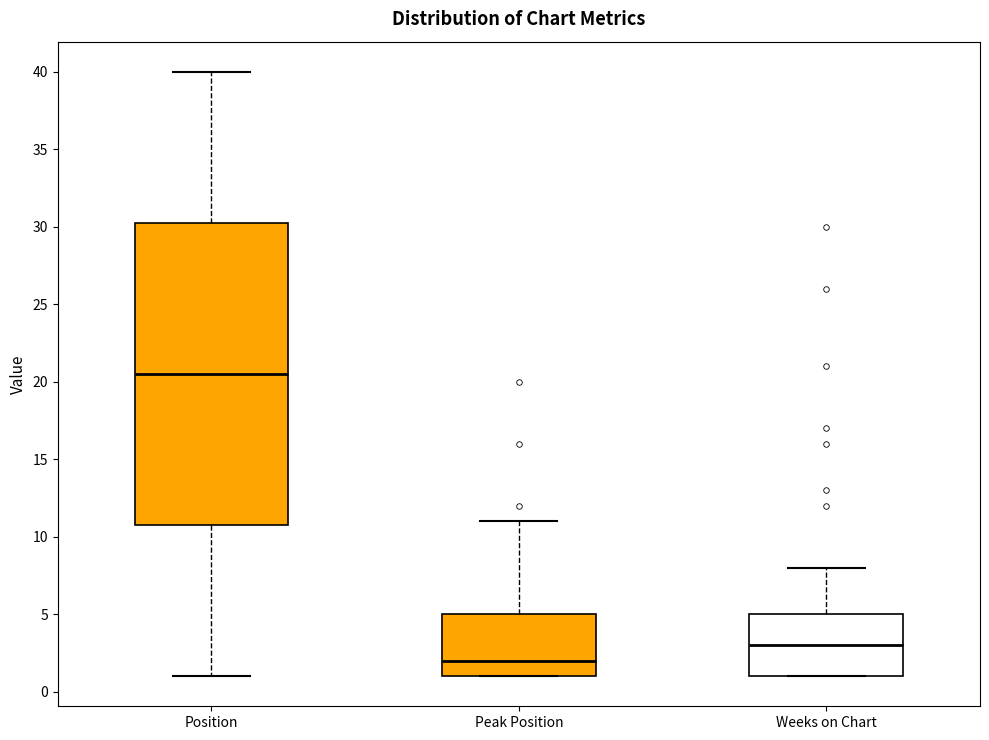

Reading left to right, read every box against the y-axis: the position of its median line, the range the box covers, and the ends of its whiskers. The values are not printed on the chart, so give them approximately, as read against the axis.

Position: median 20.5, box 11.0 to 30.5, whiskers 1.0 to 40.0
Peak Position: median 2.0, box 1.0 to 5.0, whiskers 1.0 to 11.0
Weeks on Chart: median 3.0, box 1.0 to 5.0, whiskers 1.0 to 8.0